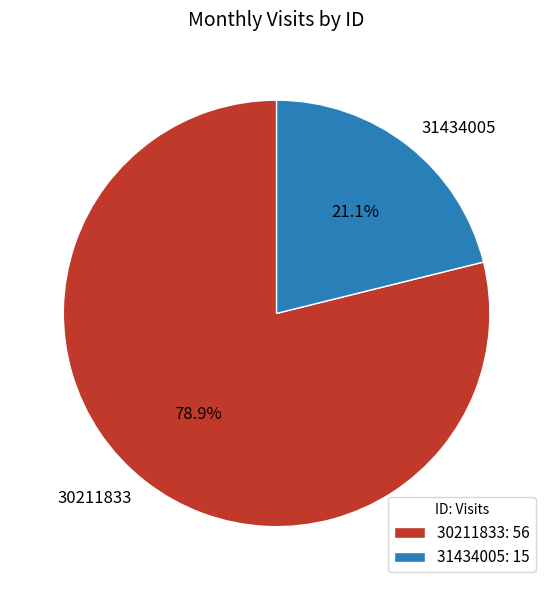

How many slices are in this pie chart?

2